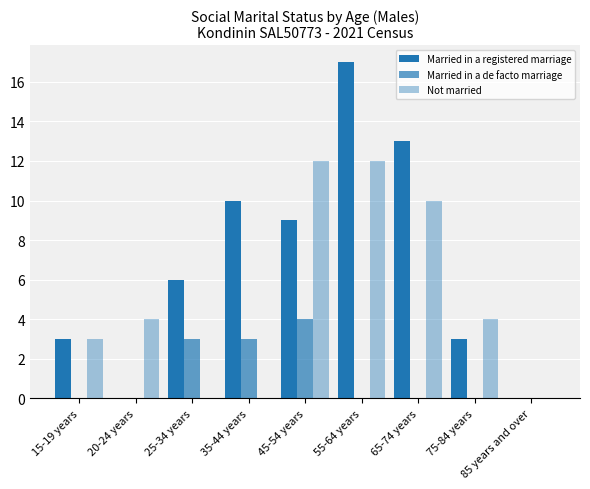

What is the spread (max minus min) of values at 15-19 years?

3